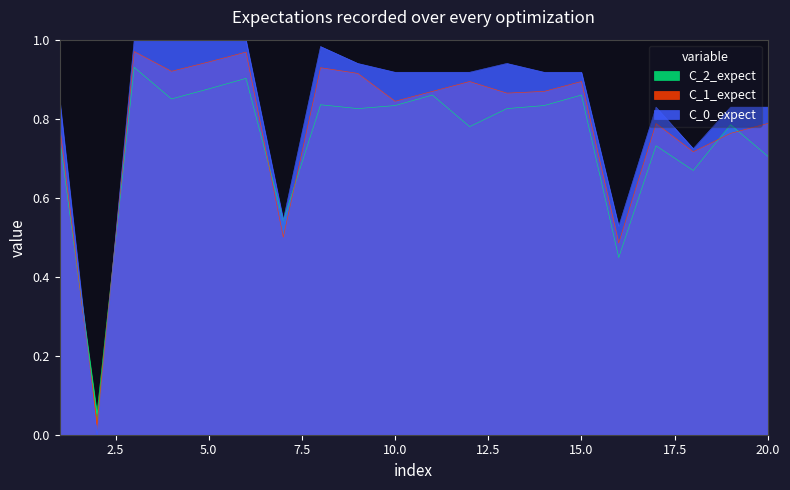

At which category does the data reach its first local valley?

2